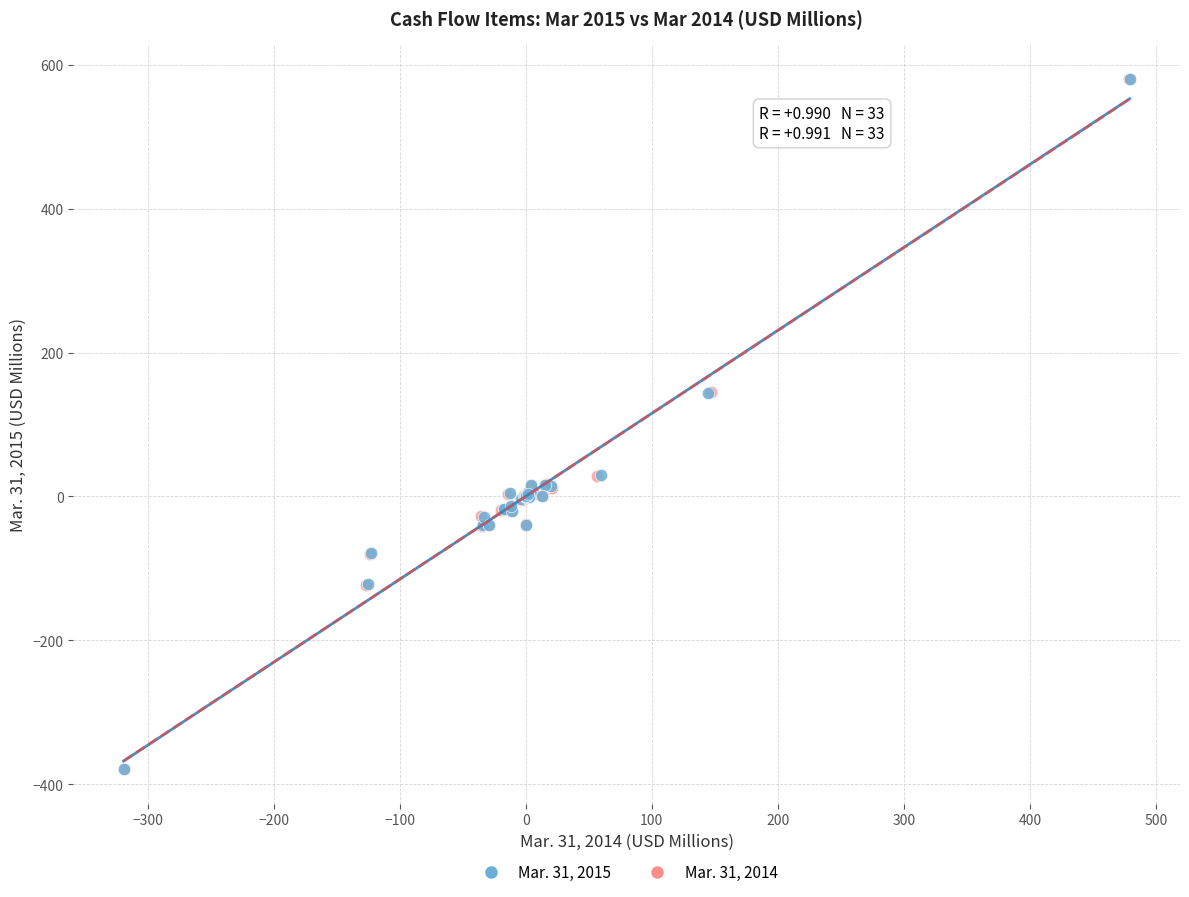

Which series has the largest Y range (max minus min)?

Mar. 31, 2015